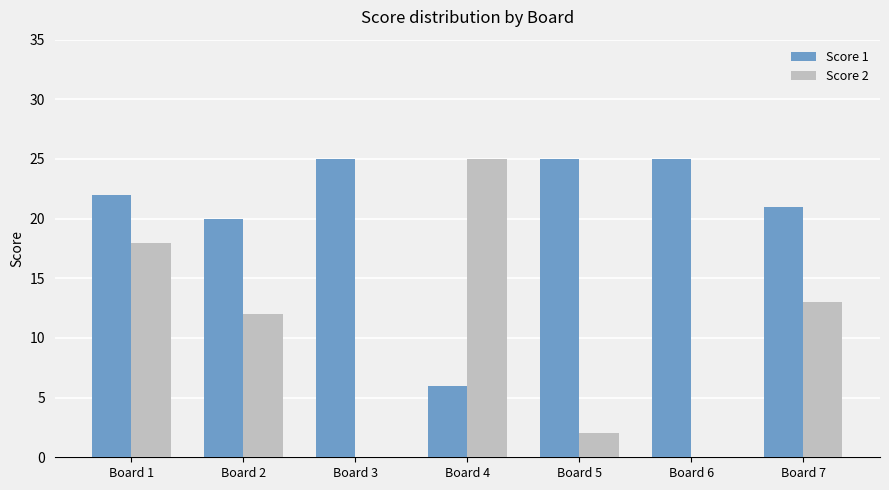

Is the value of Score 1 at Board 6 greater than the value of Score 2 at Board 5?

Yes